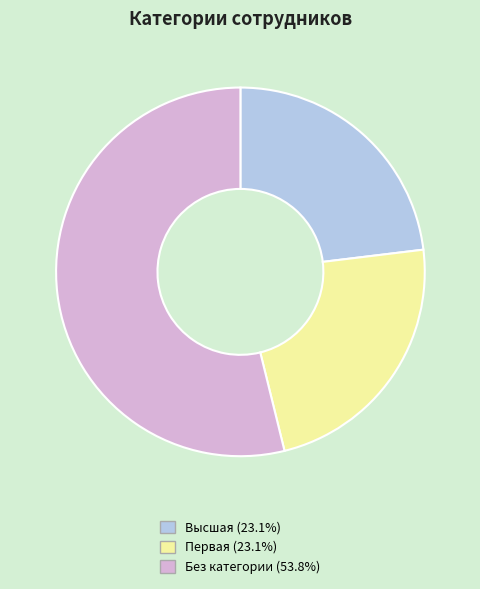

What is the largest slice in the pie chart?

Без категории